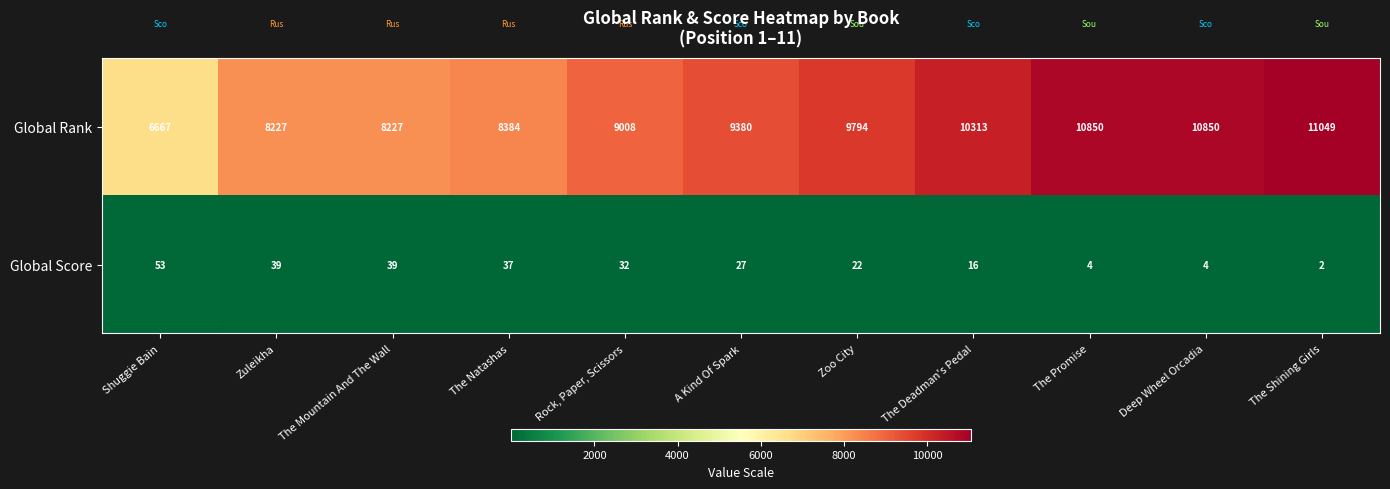

What is the average value of the Global Rank series?

9341